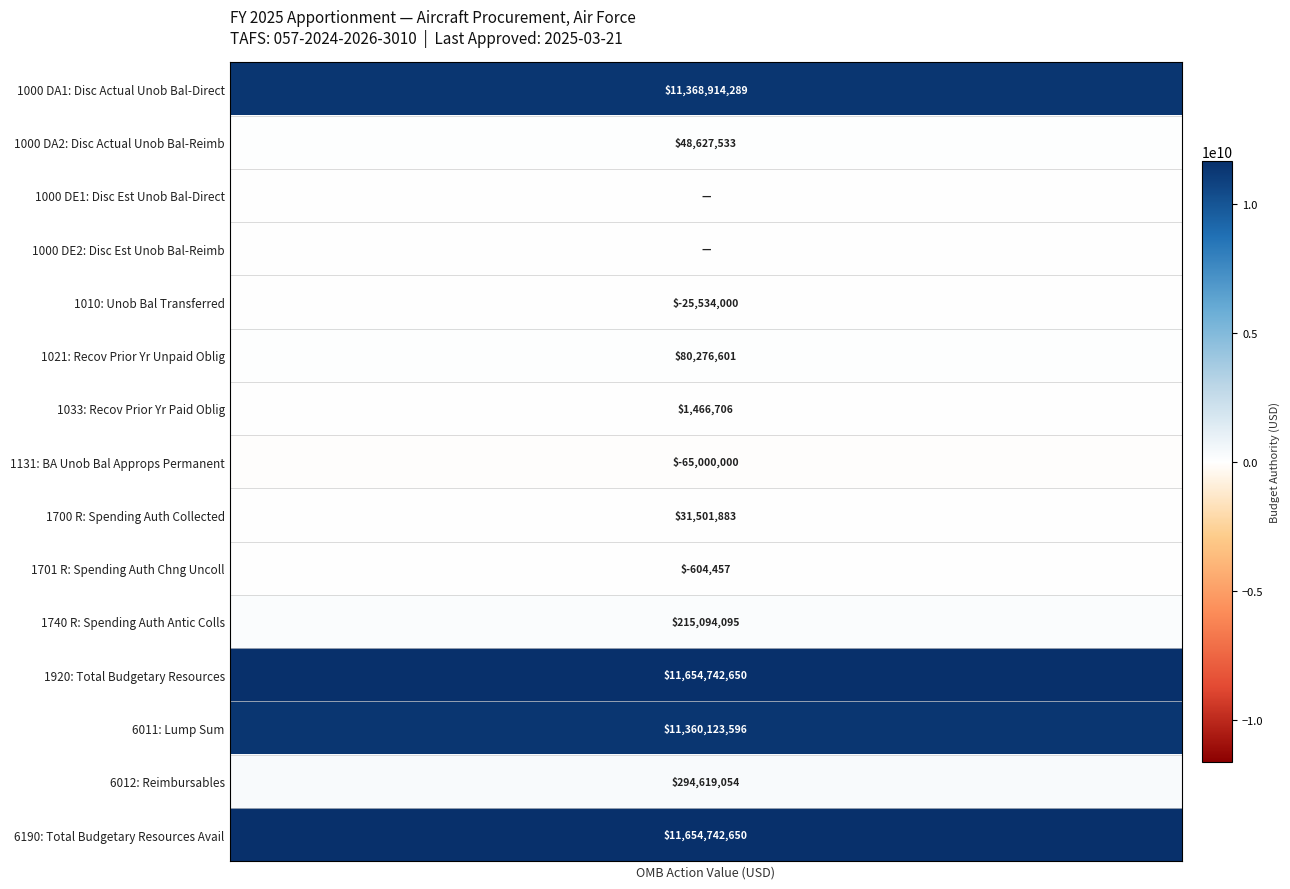

Rank the series at 0 from highest to lowest value.

1920, 6190, 1000, 6011, 6012, 1740, 1021, 1700, 1033, 1701, 1010, 1131